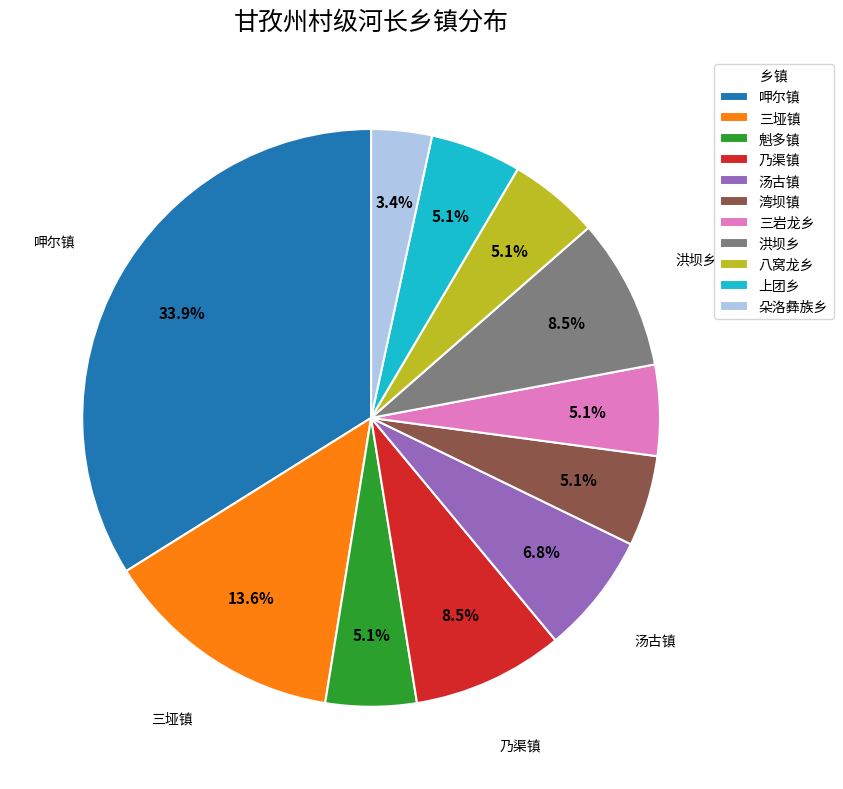

To the nearest percent, what percentage of the pie is 汤古镇?

7%